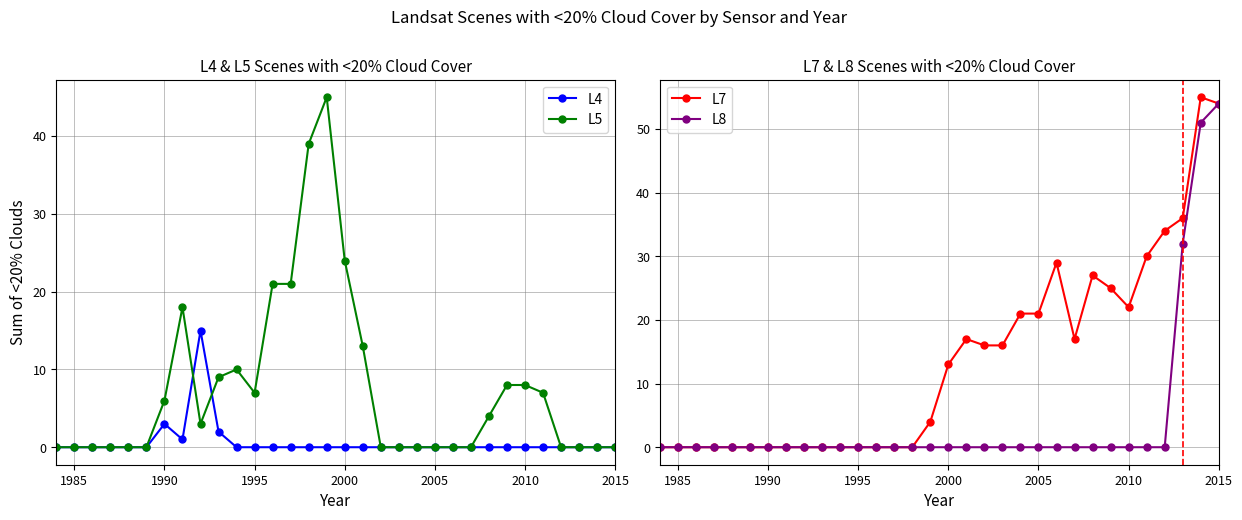

True or false: L8 has more than 0 points higher than both neighbors.

False